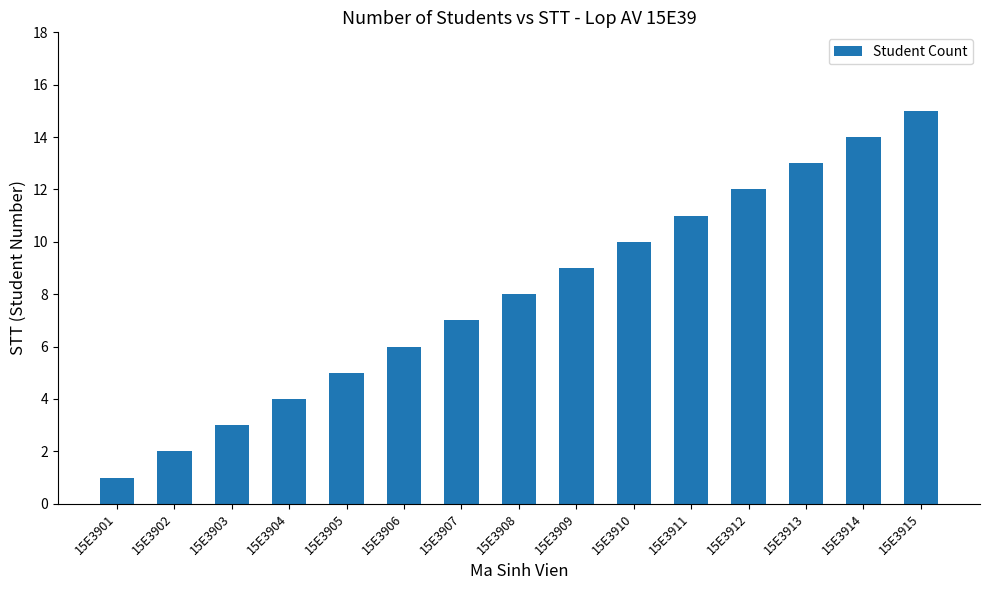

Reading right to left, extract all data points from this chart.

15	14	13	12	11	10	9	8	7	6	5	4	3	2	1